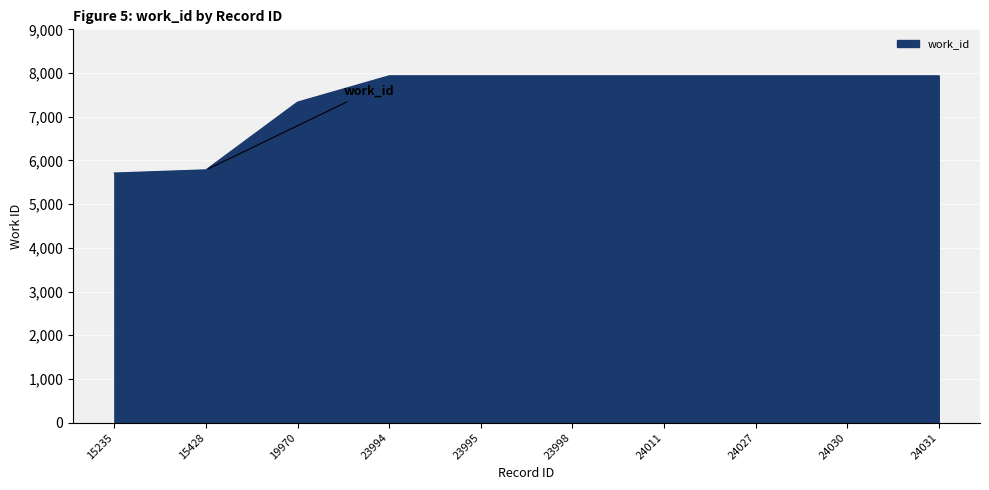

Where is the data nearest to the value 6821?

19970